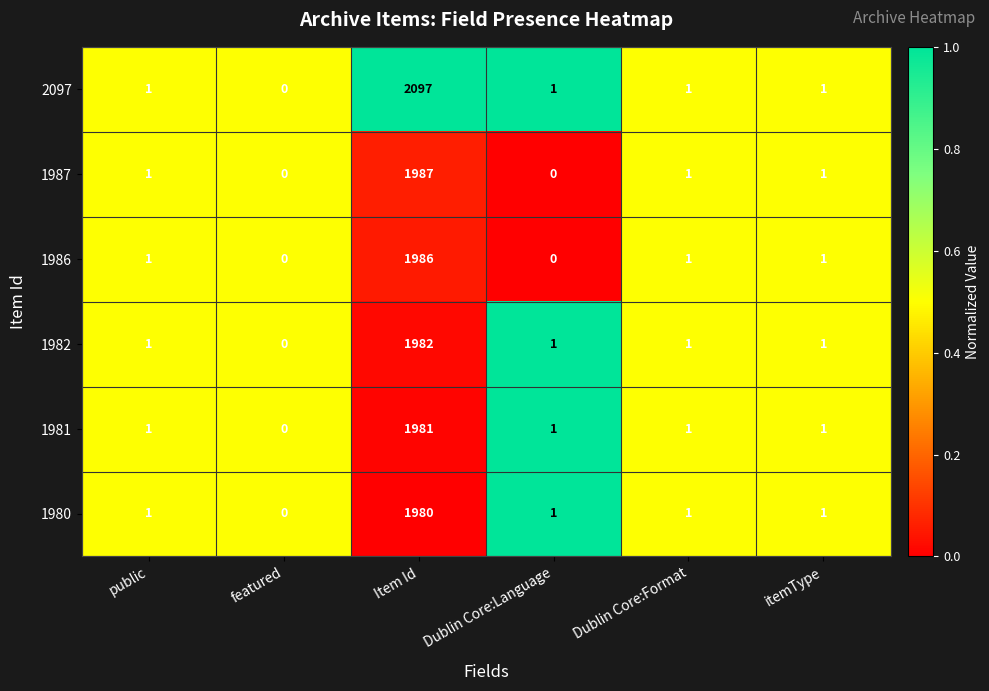

List the series in order of their peak value, highest first.

2097, 1987, 1986, 1982, 1981, 1980